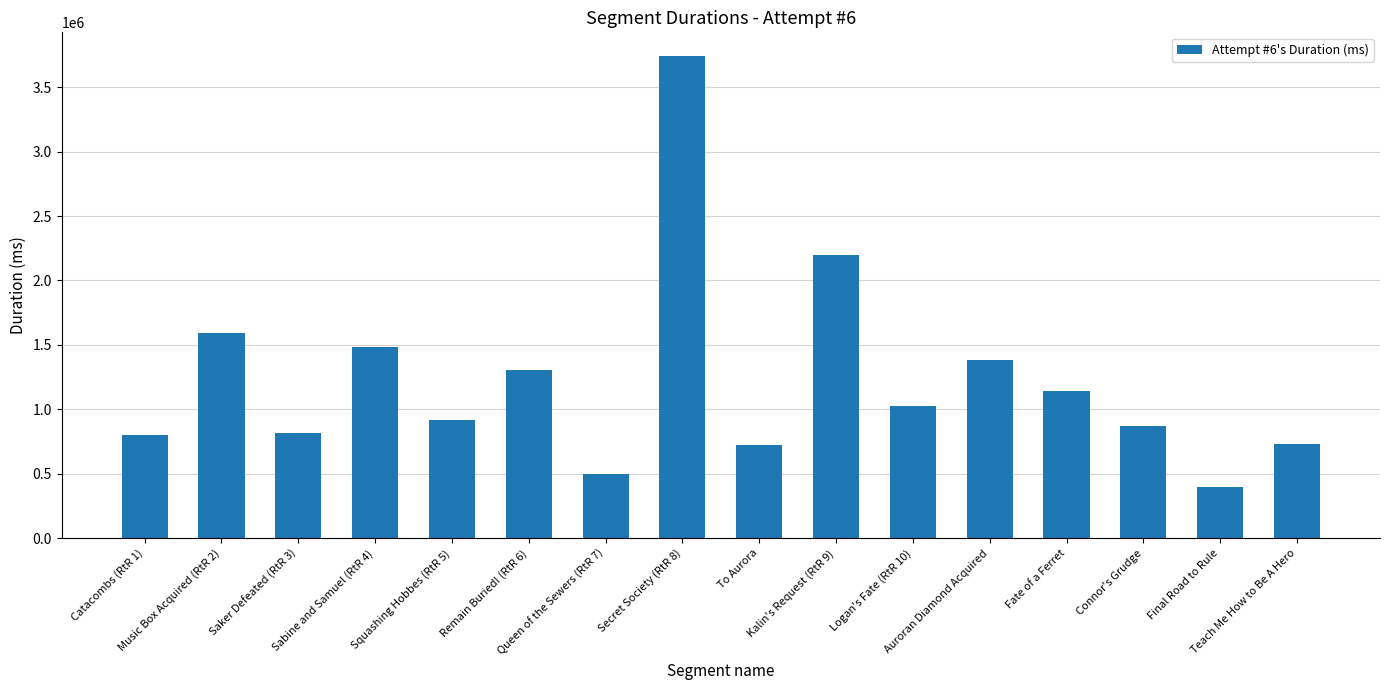

What is the average value?

1226093